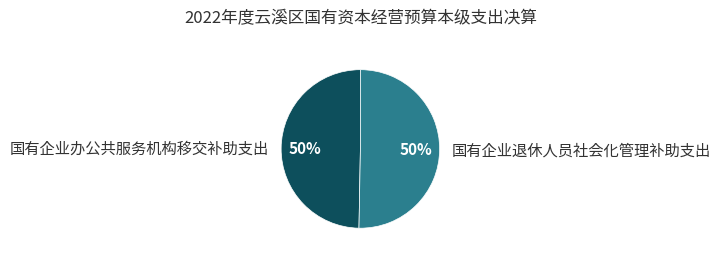

What percentage is the 国有企业退休人员社会化管理补助支出 slice, to the nearest percent?

50%